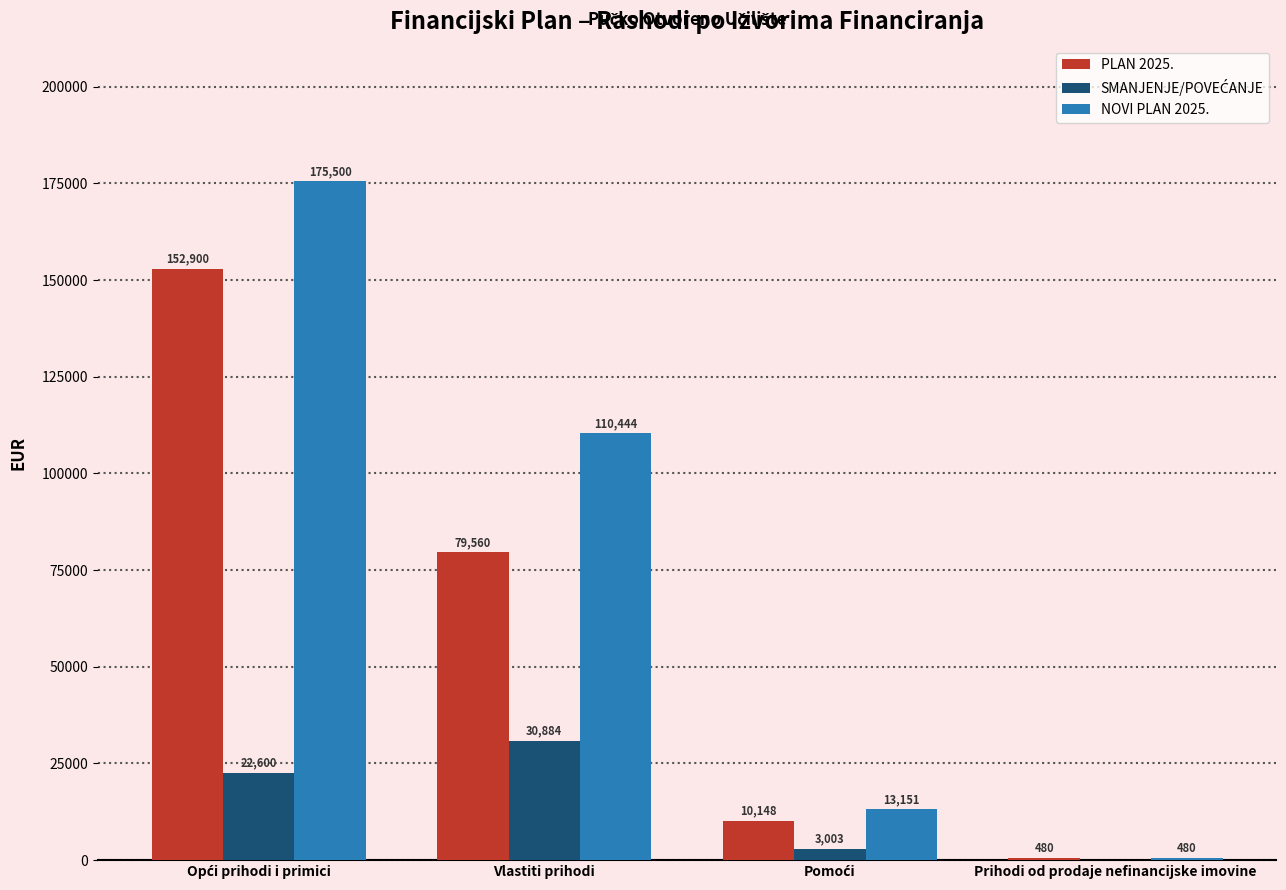

What is the highest value of the NOVI PLAN 2025. series?

175500.0